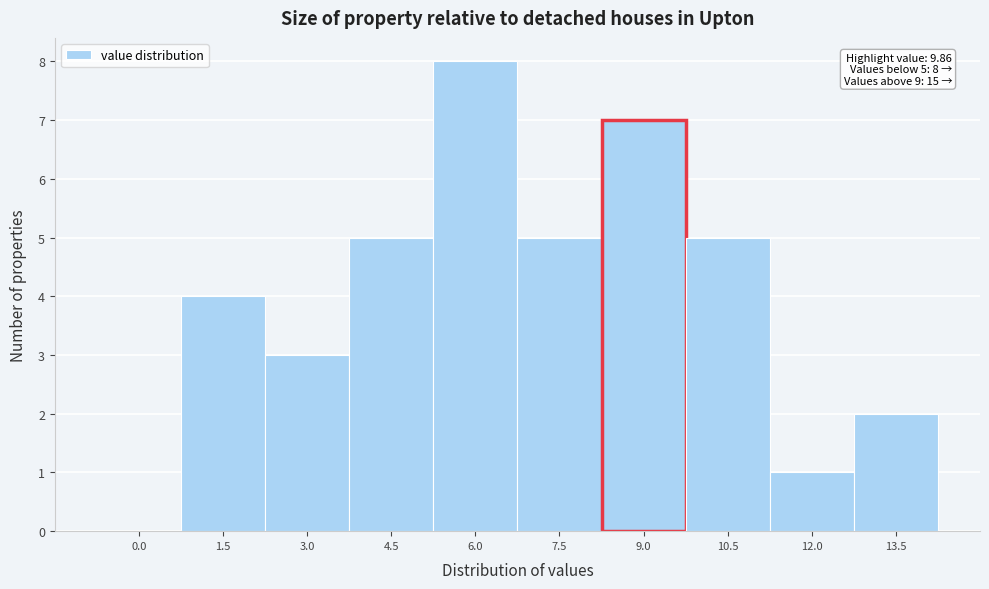

Reading left to right, transcribe all the data shown in this chart.

0.0=0	1.5=4	3.0=3	4.5=5	6.0=8	7.5=5	9.0=7	10.5=5	12.0=1	13.5=2